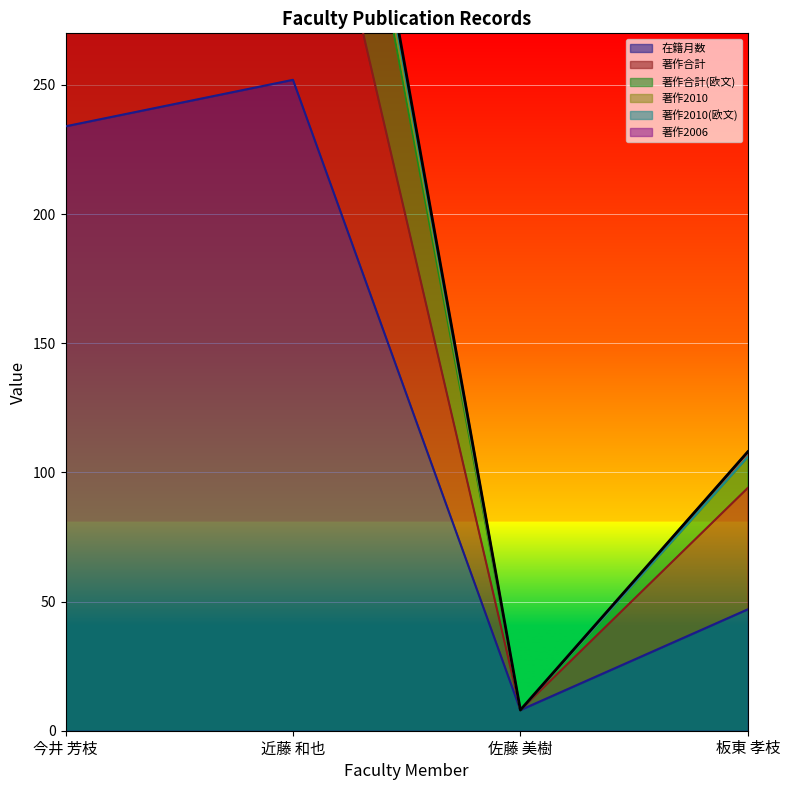

Rank the series by their maximum value, from lowest to highest.

著作2010(欧文), 著作2006, 著作2010, 著作合計(欧文), 著作合計, 在籍月数